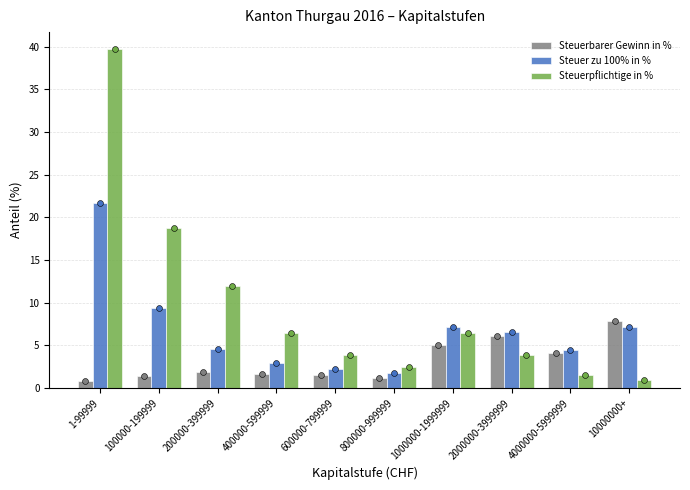

Which series contains the highest Y value?

Steuerpflichtige in %